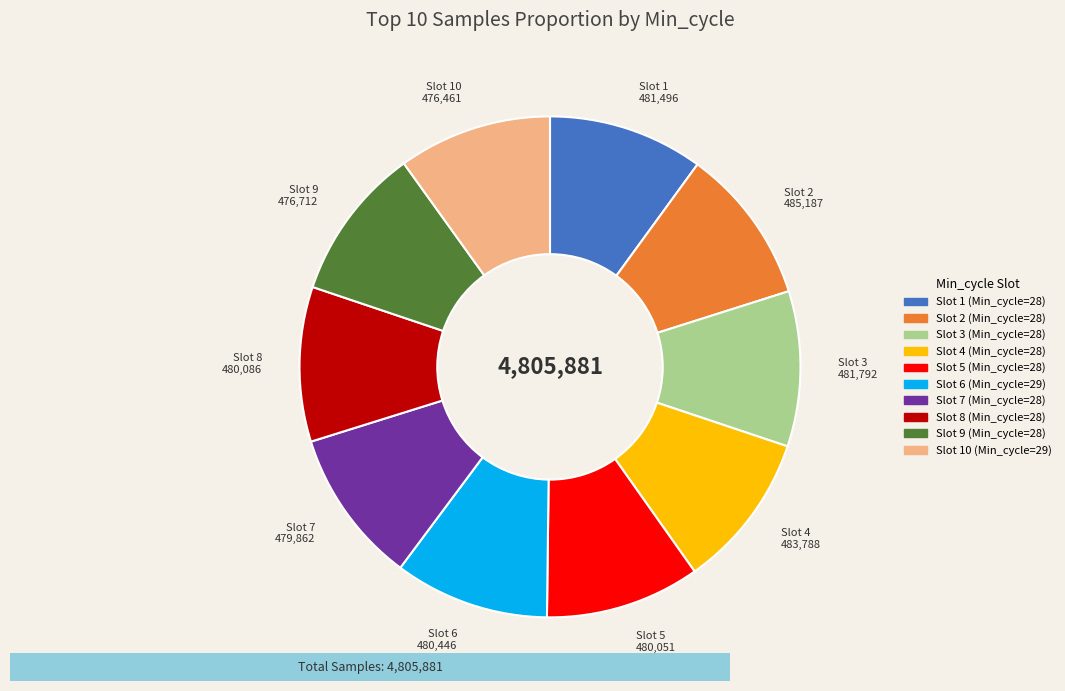

Combined, do Slot 4 483,788 and Slot 10 476,461 account for over 50%?

No